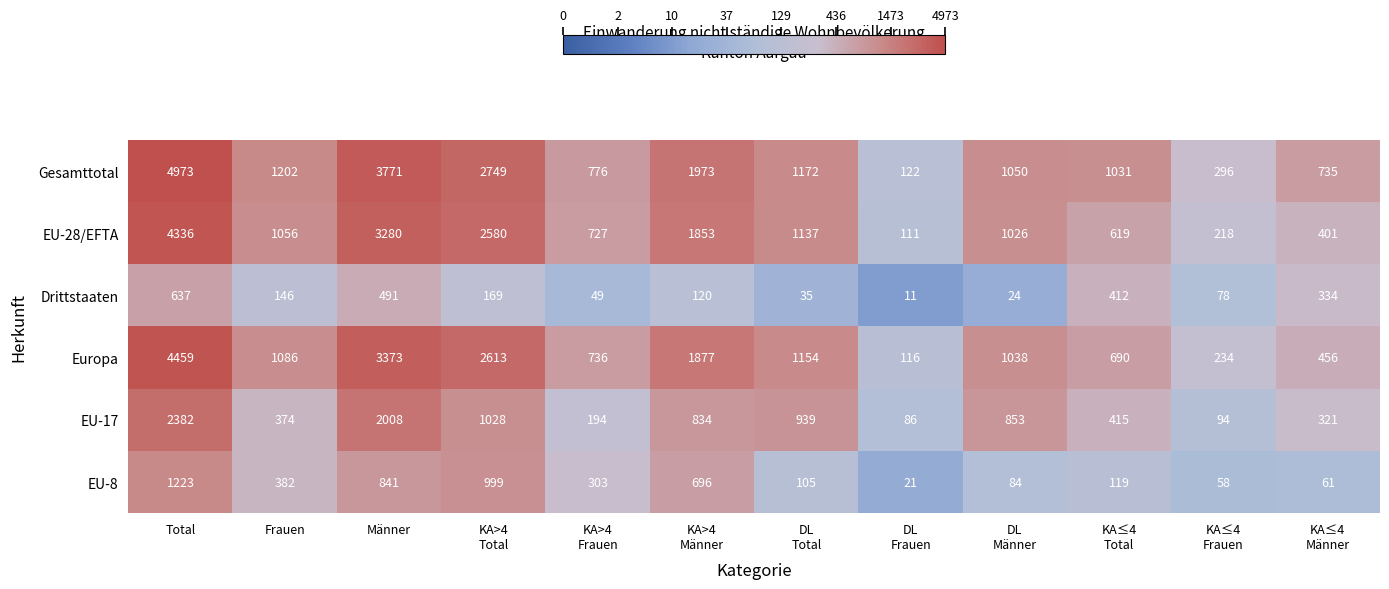

True or false: EU-17 has a value of 374 at Frauen.

True